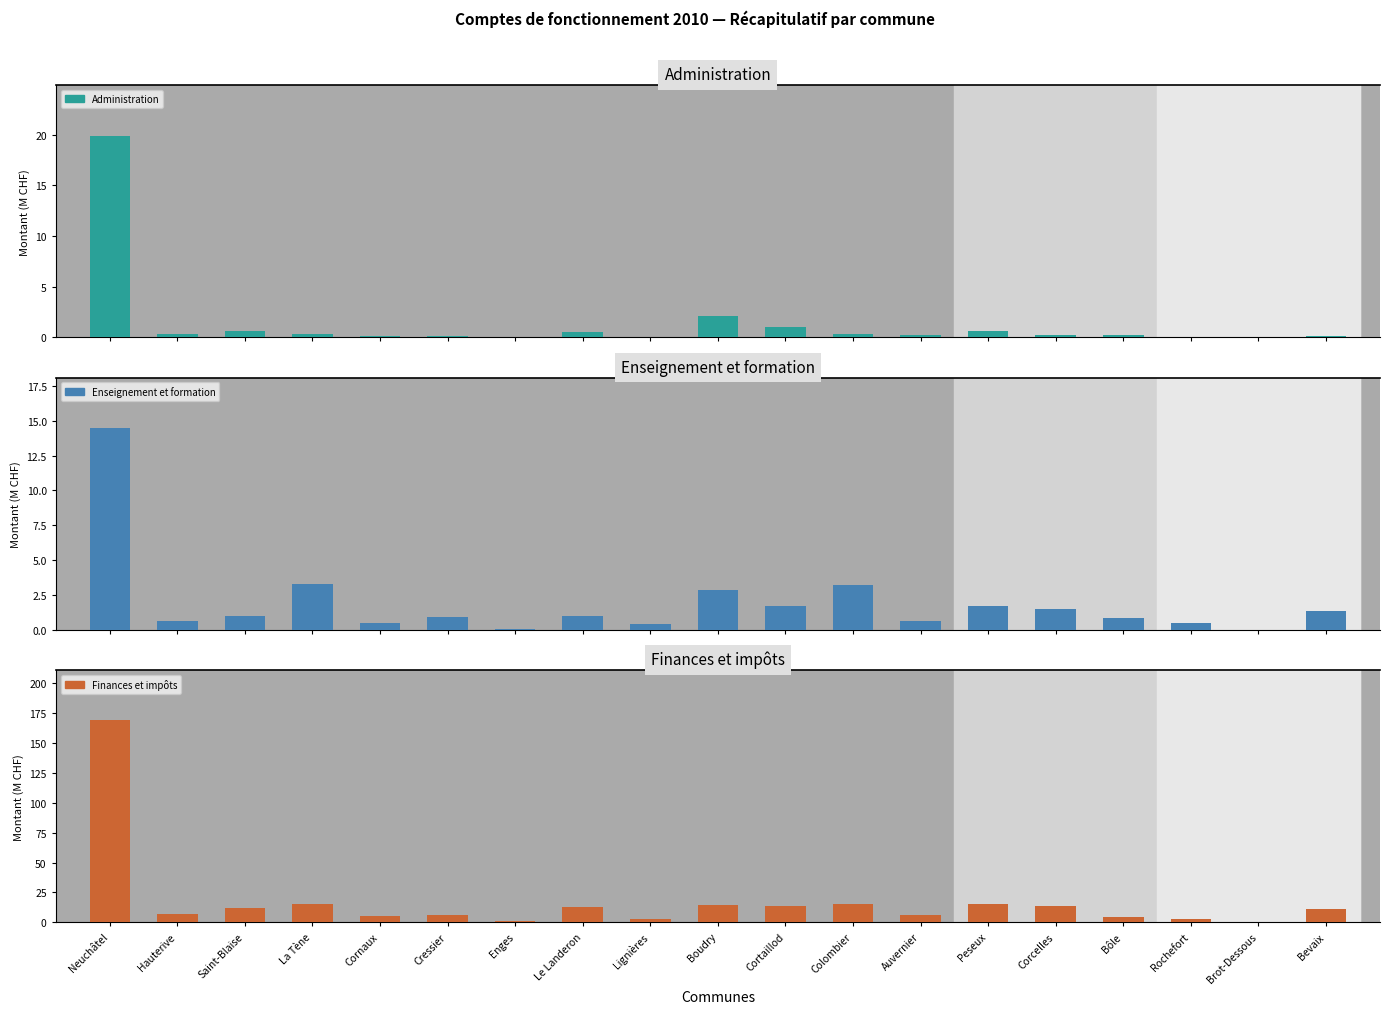

What is the sum of the Administration values at Auvernier and Cortaillod?

1.2